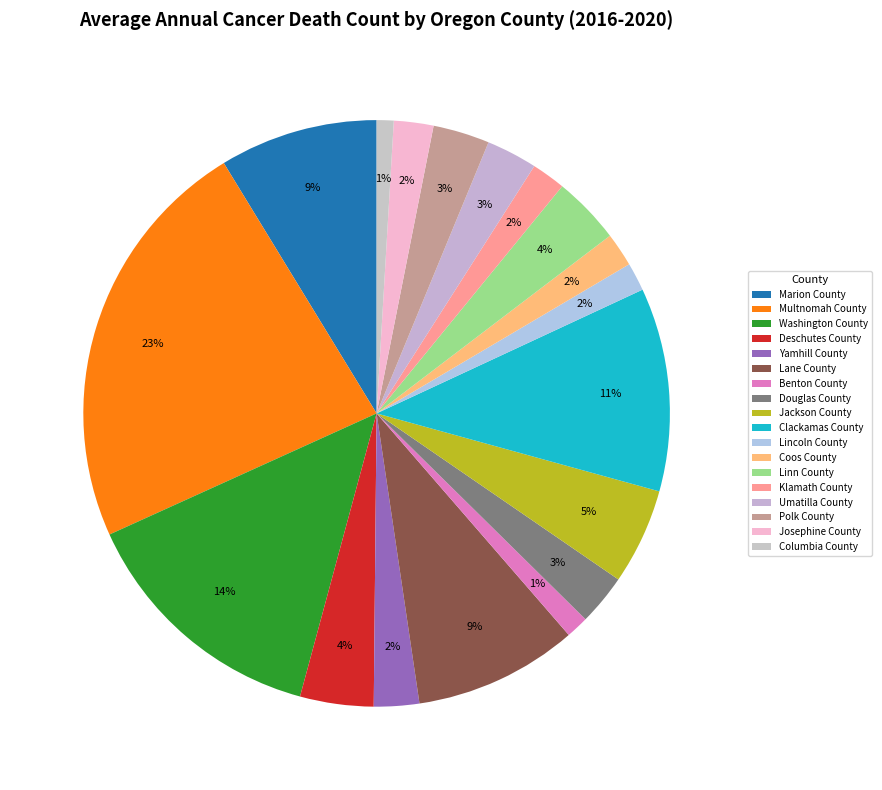

Is it true that Clackamas County is 17% of the pie?

False